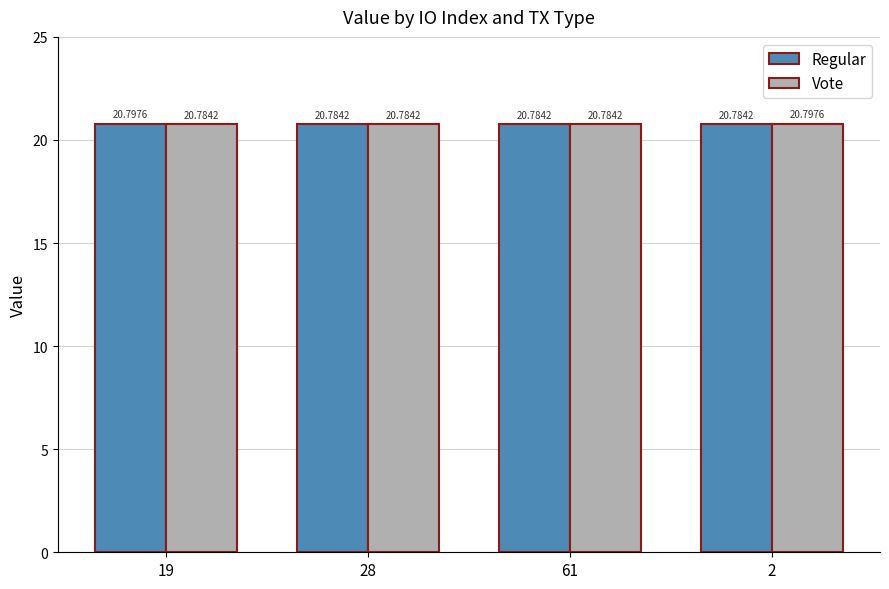

Which series changed the most between 28 and 2?

Vote